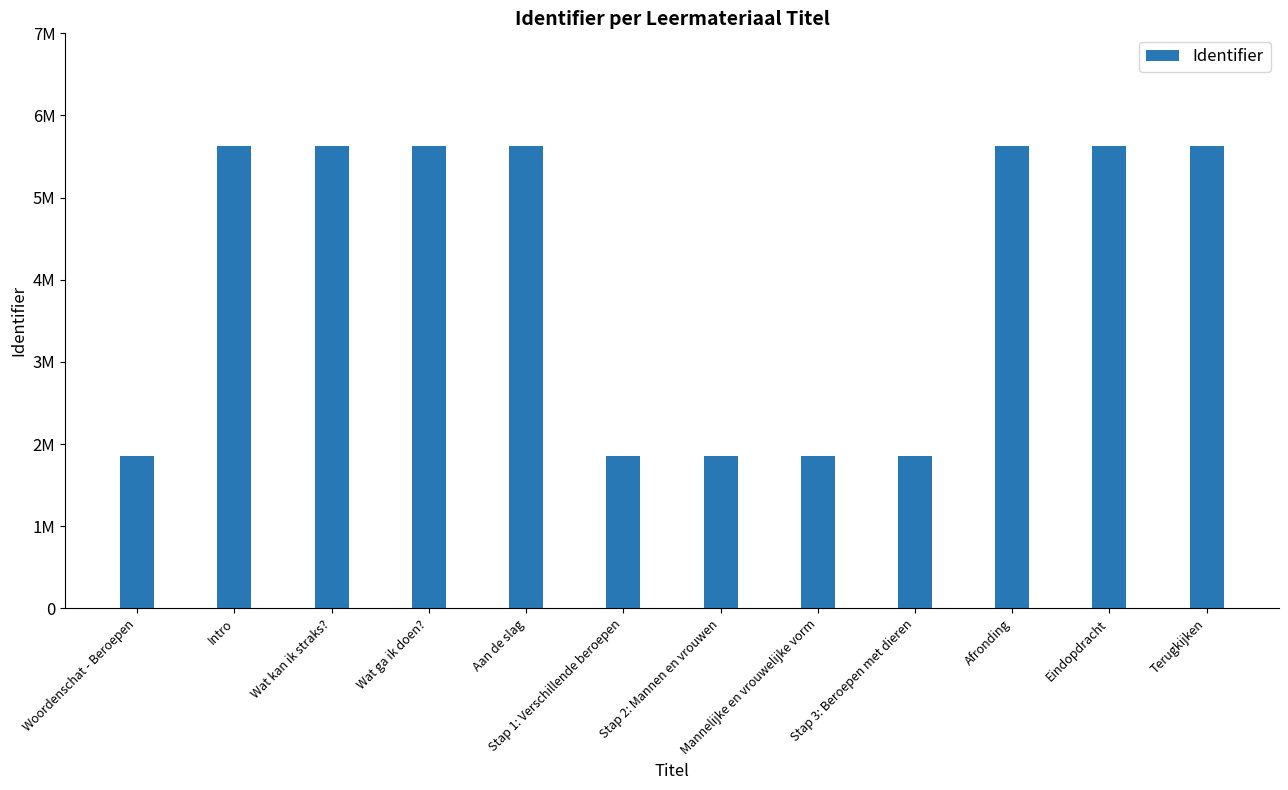

True or false: the data shows 10073105 at Terugkijken.

False